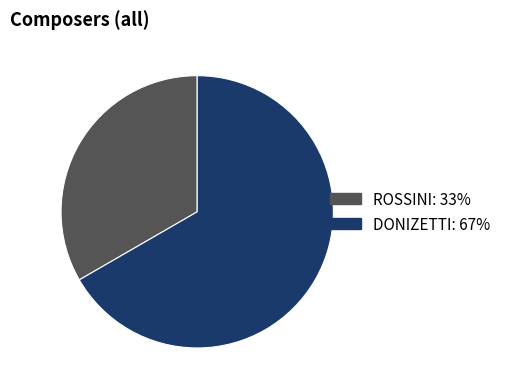

Between DONIZETTI and ROSSINI, which is larger?

DONIZETTI